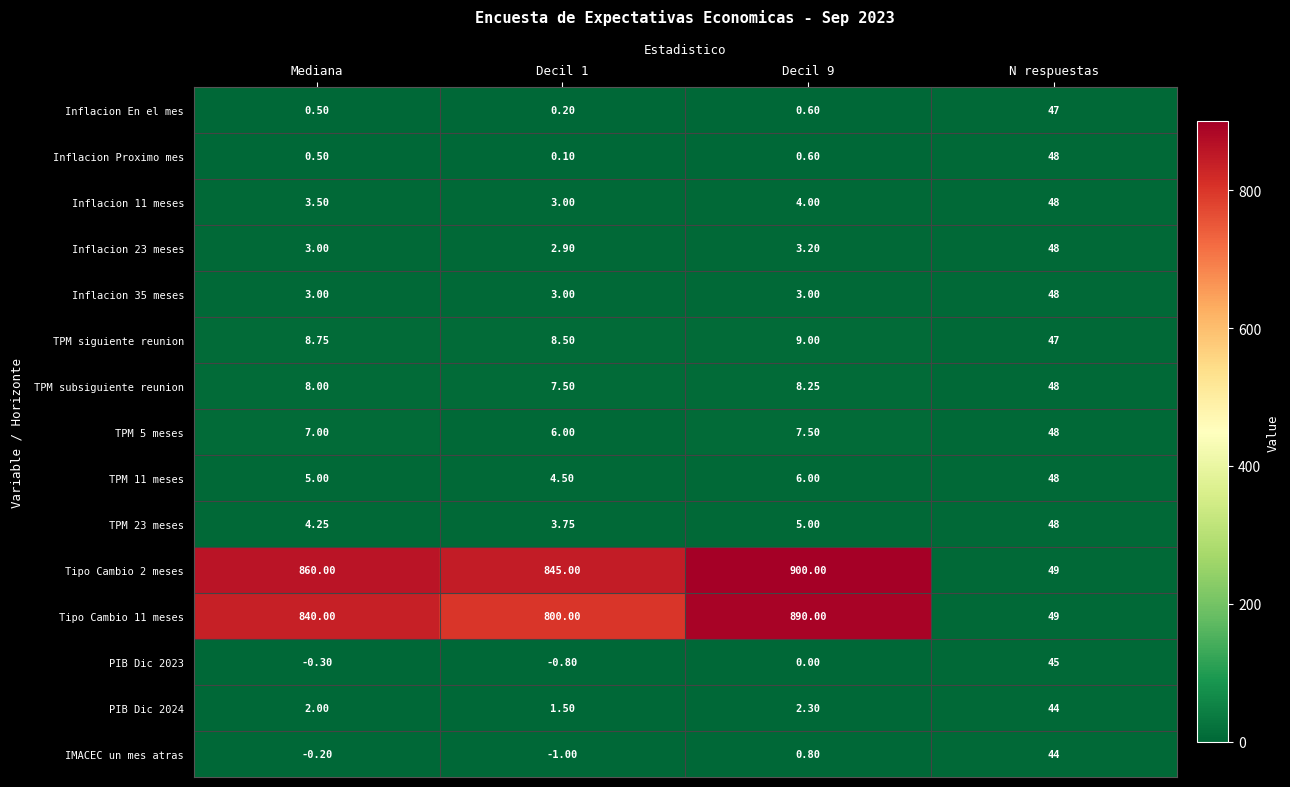

Count the number of categories in the chart.

4